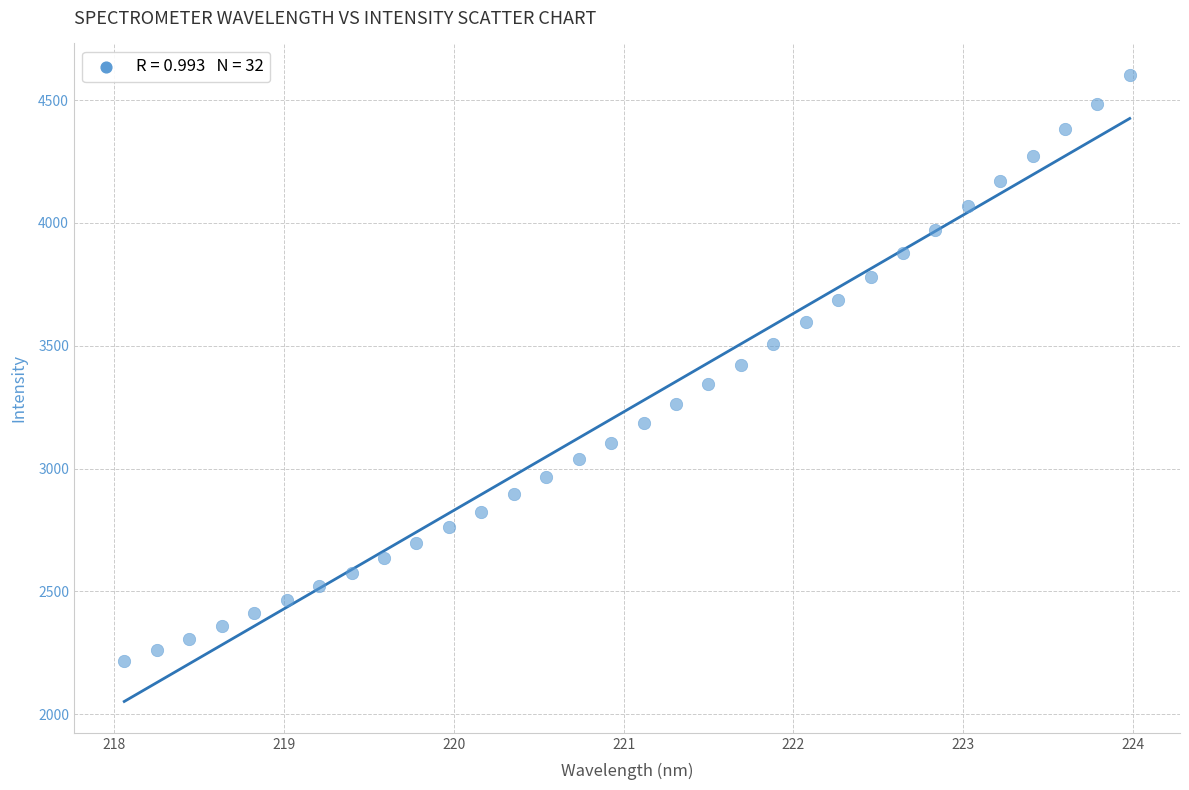

What is the range of X values (max minus min)?

5.9